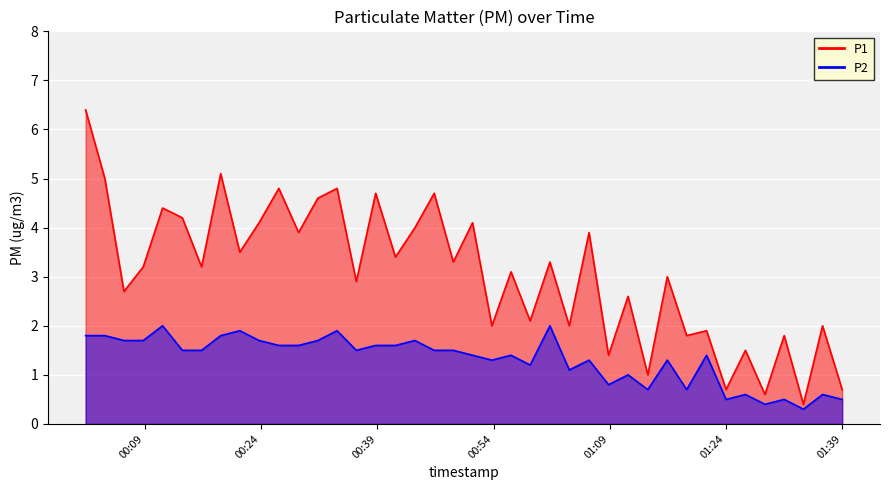

Rank the series by their average value, from lowest to highest.

P2, P1